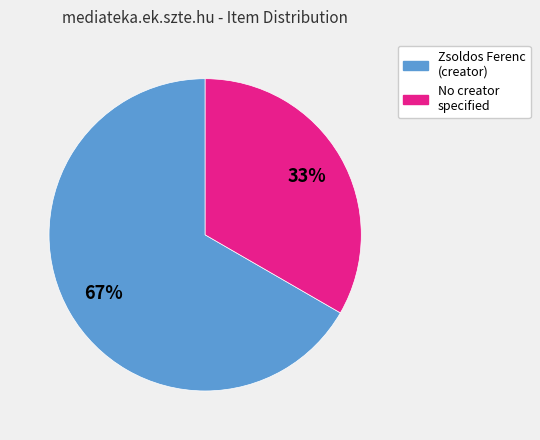

Is there a majority slice in this chart?

Yes